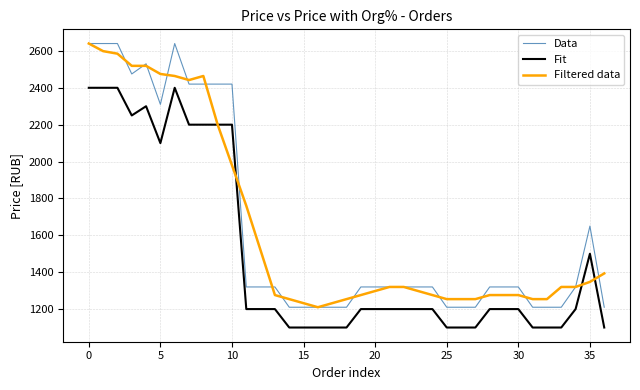

What is the difference between the maximum and minimum values in the Filtered data series?

1430.0